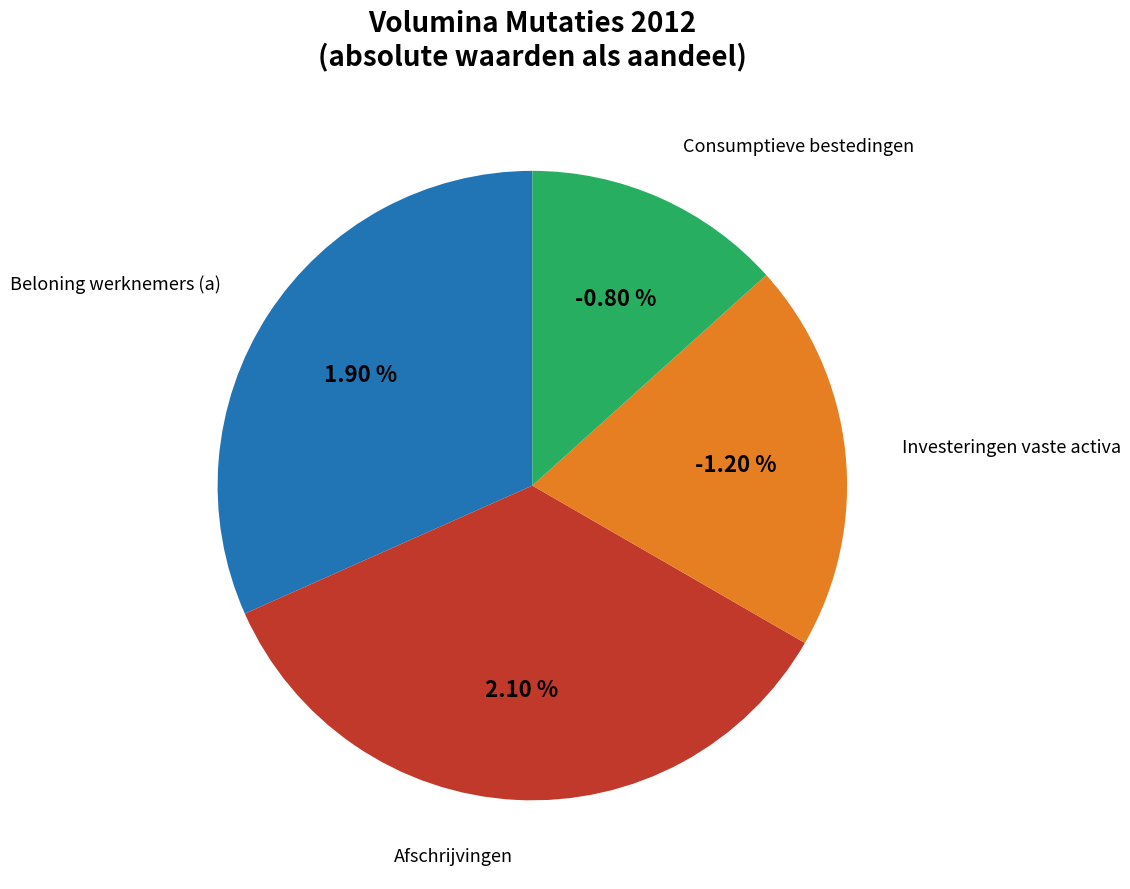

Which slice is the smallest?

Investeringen vaste activa